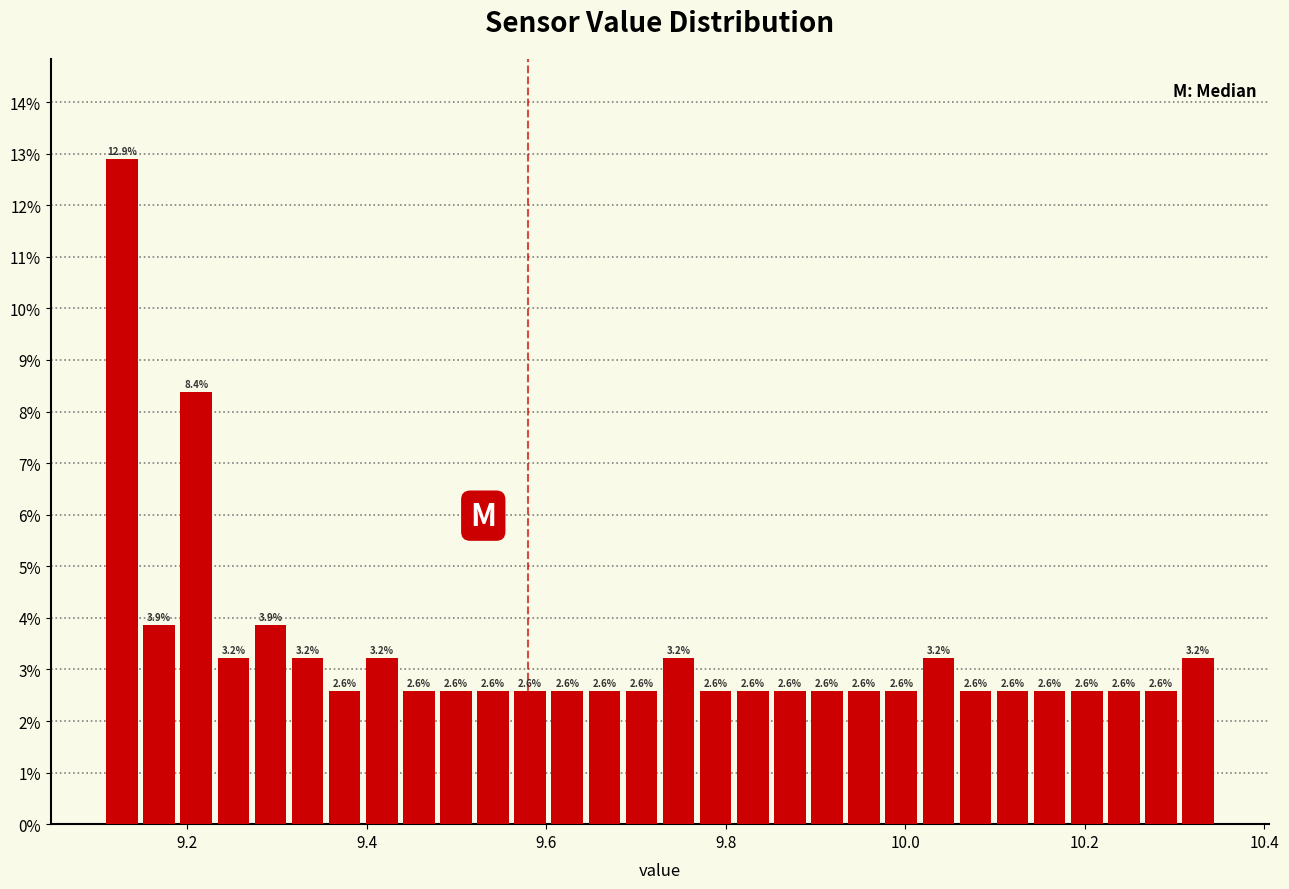

Around what value on the x-axis is the tallest bar? Give the approximate position of its centre, as read against the axis.

9.12